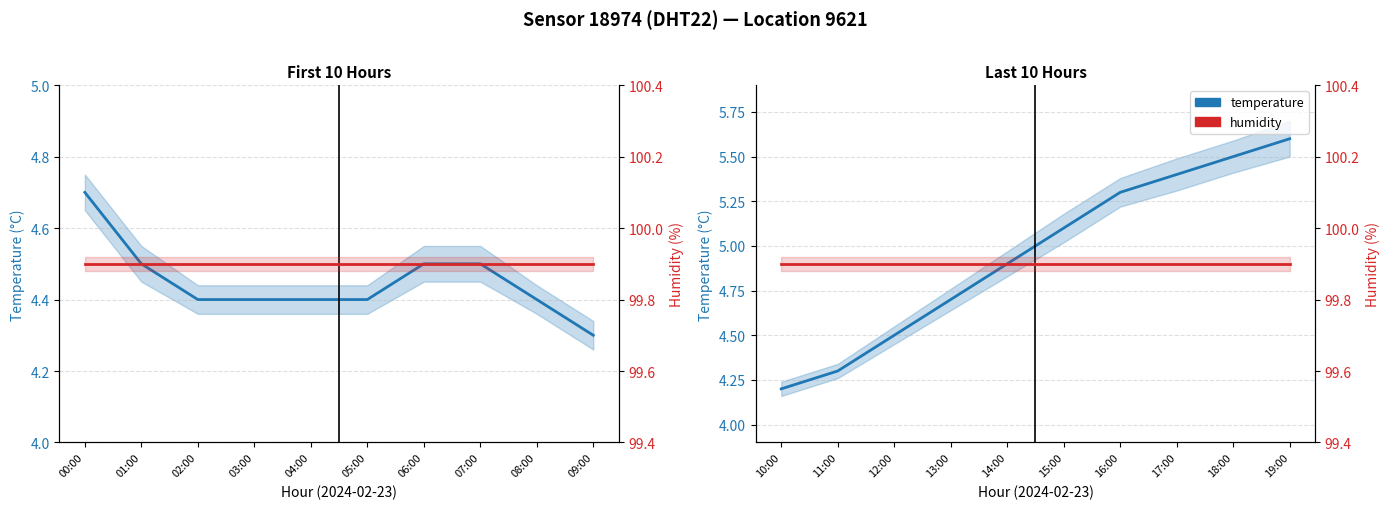

True or false: humidity and temperature intersect in this chart.

False